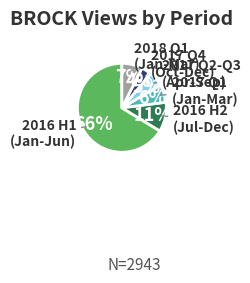

Rank the categories by value from highest to lowest.

2016 H1 (Jan-Jun), 2016 H2 (Jul-Dec), 2018 Q1 (Jan-Mar), 2017 Q1 (Jan-Mar), 2017 Q2-Q3 (Apr-Sep), 2017 Q4 (Oct-Dec)